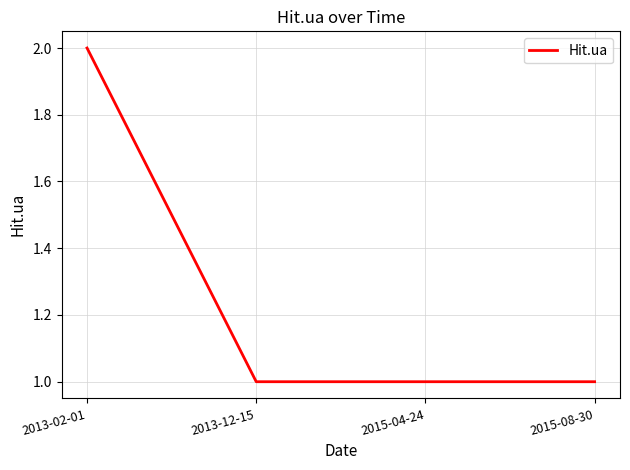

Which category has the highest value across all series?

2013-02-01